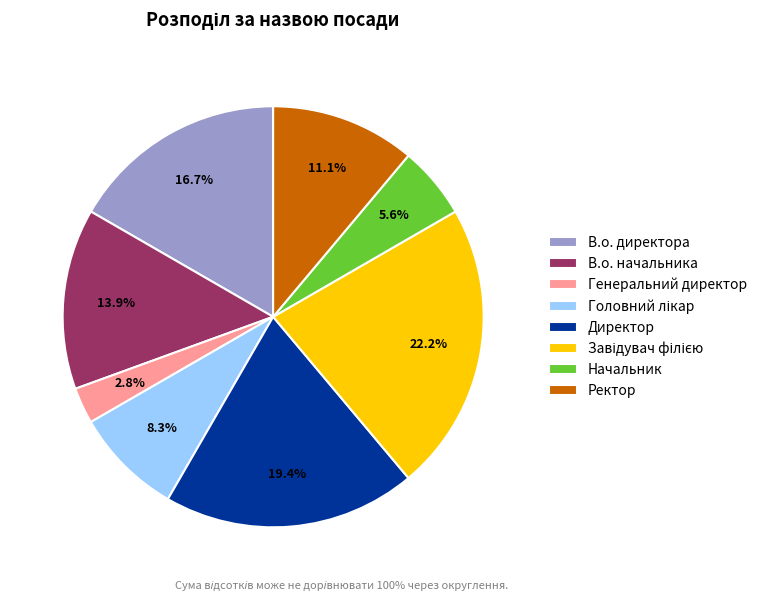

How many slices are in this pie chart?

8